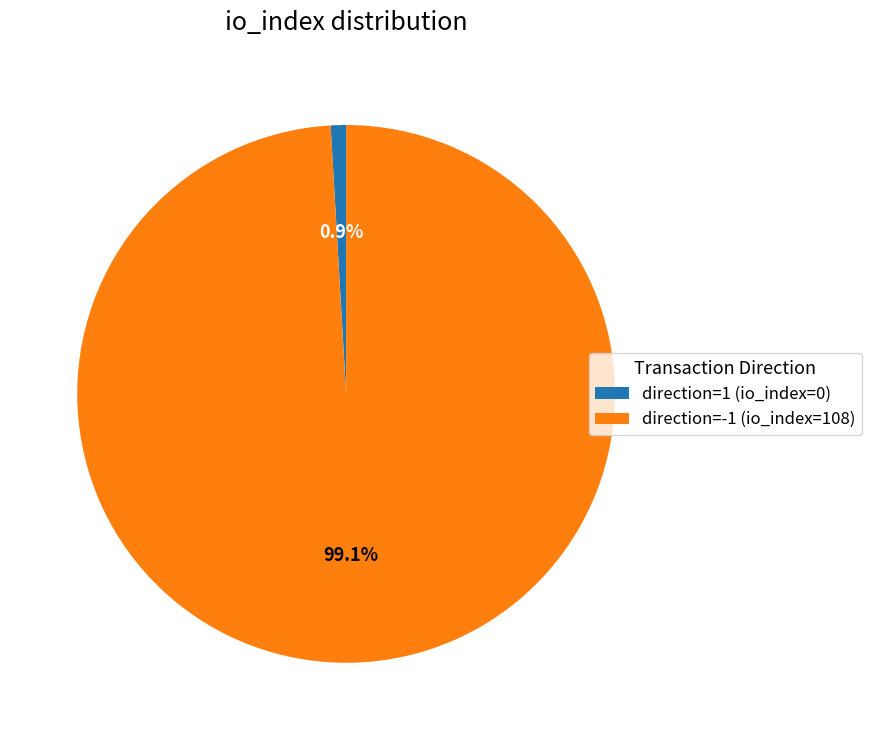

How much of the chart is everything except direction=1 (io_index=0)?

99.1%